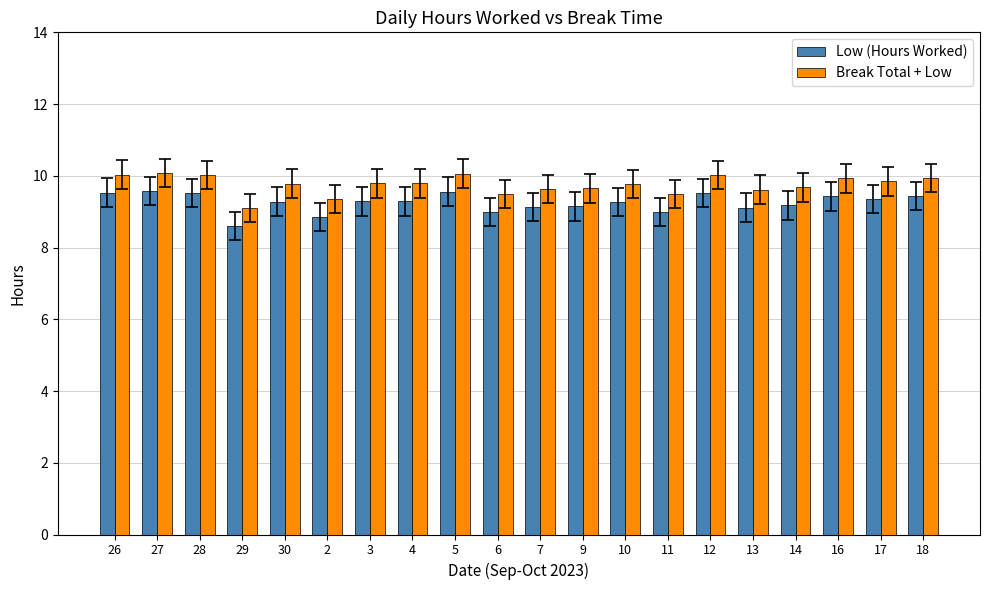

How many bars are there in total?

40